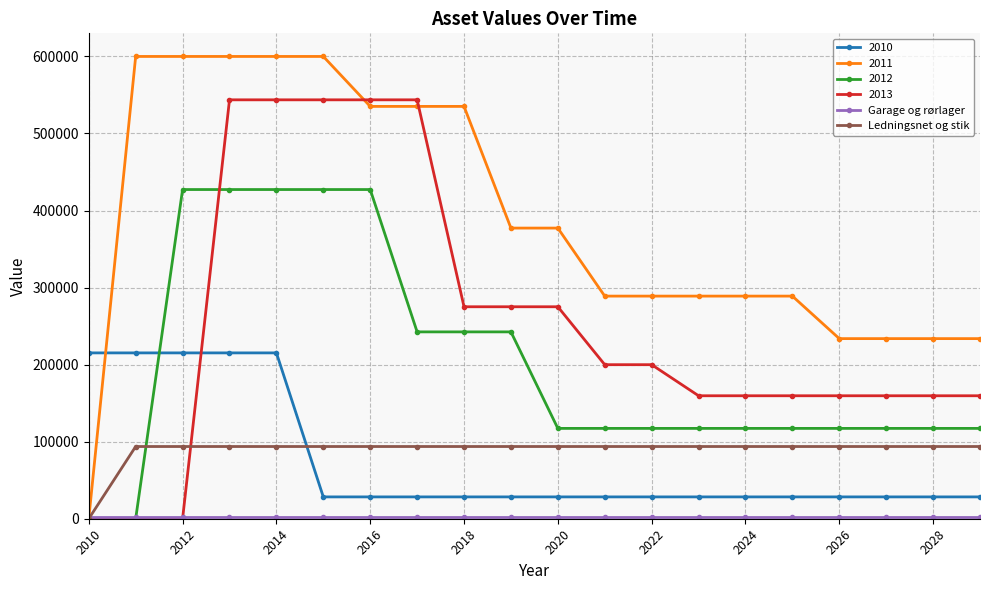

What is the value of the 2012 point at the 12th from the left?

117233.2